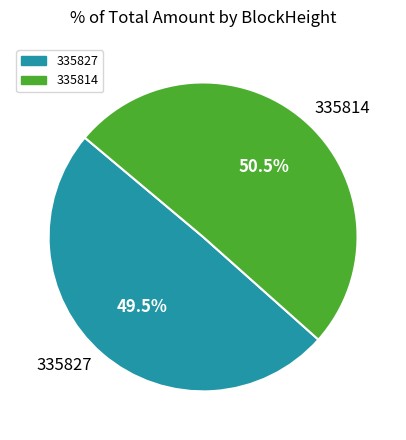

Rank the categories by value from highest to lowest.

335814, 335827